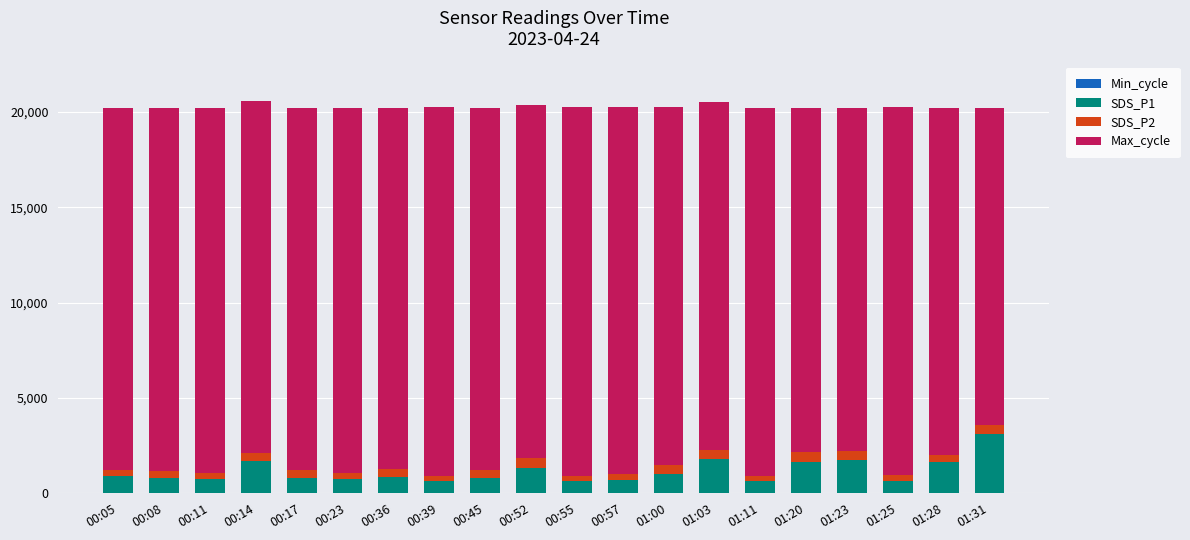

Read the SDS_P2 value at 00:55.

300